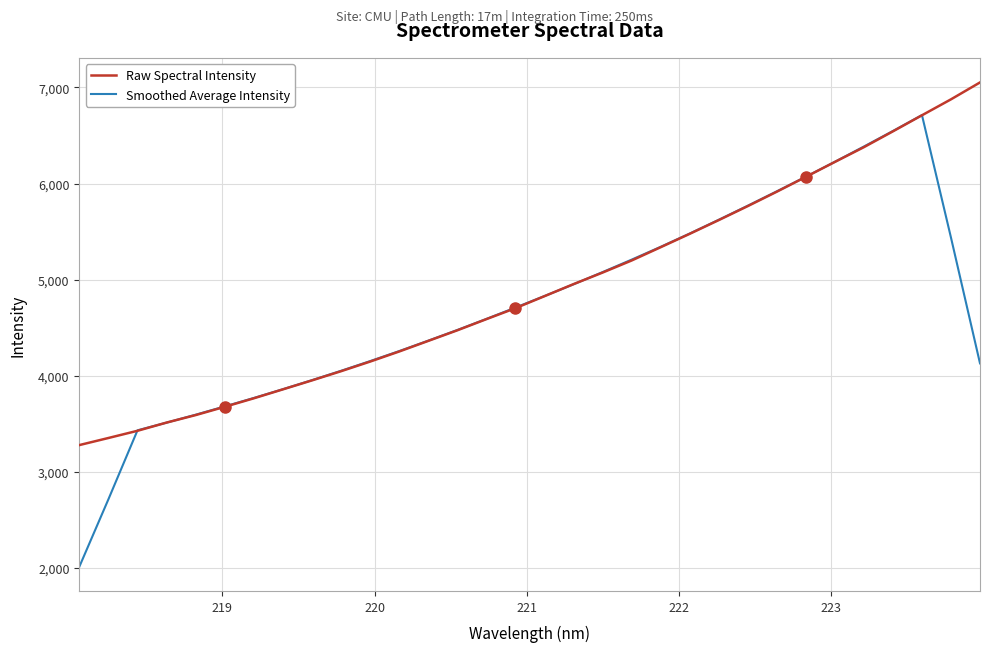

Does the chart display data point markers on the line(s)?

No